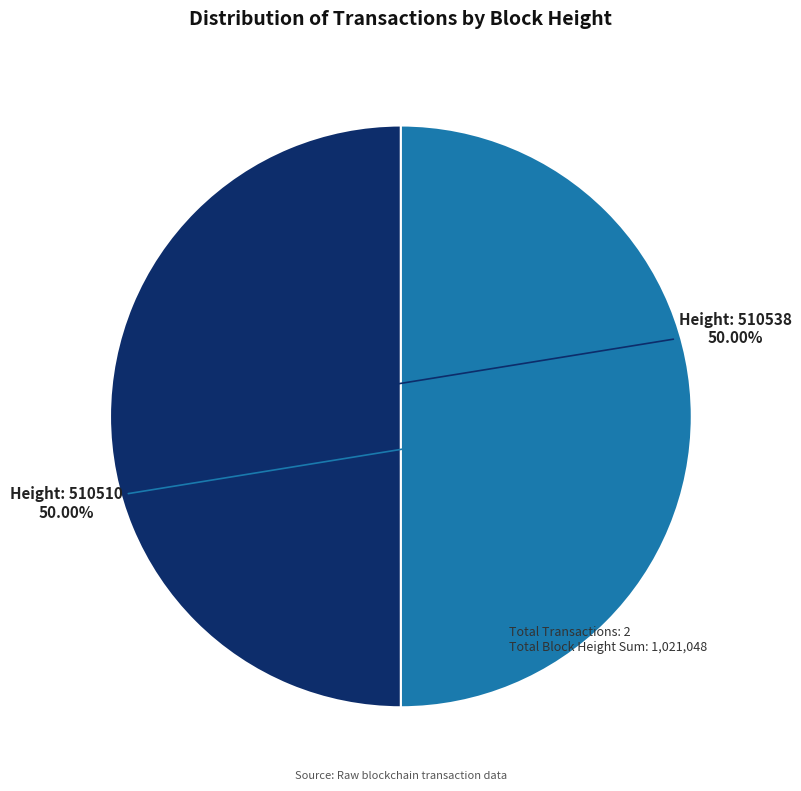

Approximately how many times larger is the value at Height: 510510 compared to Height: 510538?

1.0